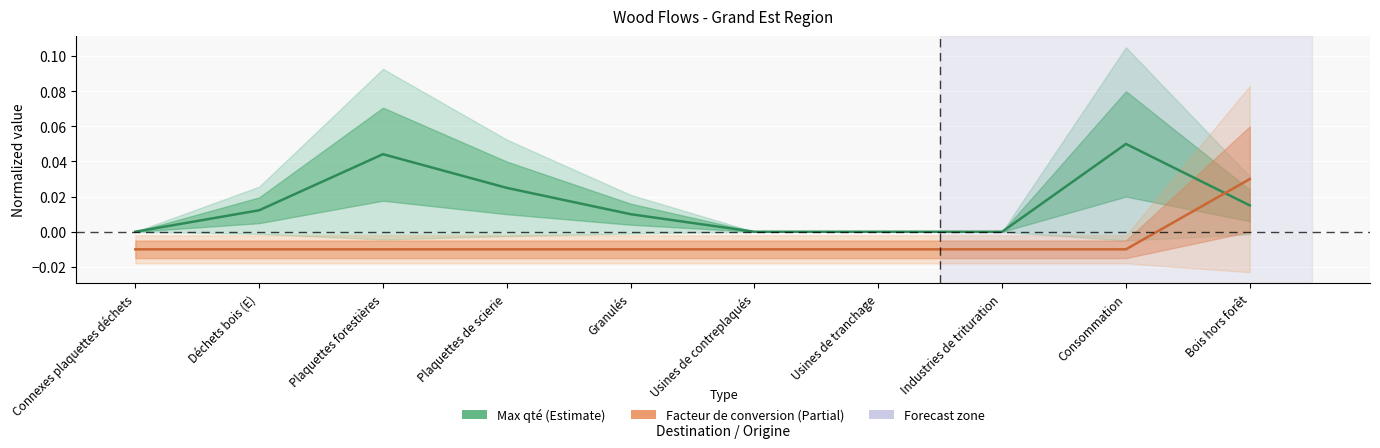

Where do Max qté and Facteur de conversion first cross each other?

Consommation and Bois hors forêt